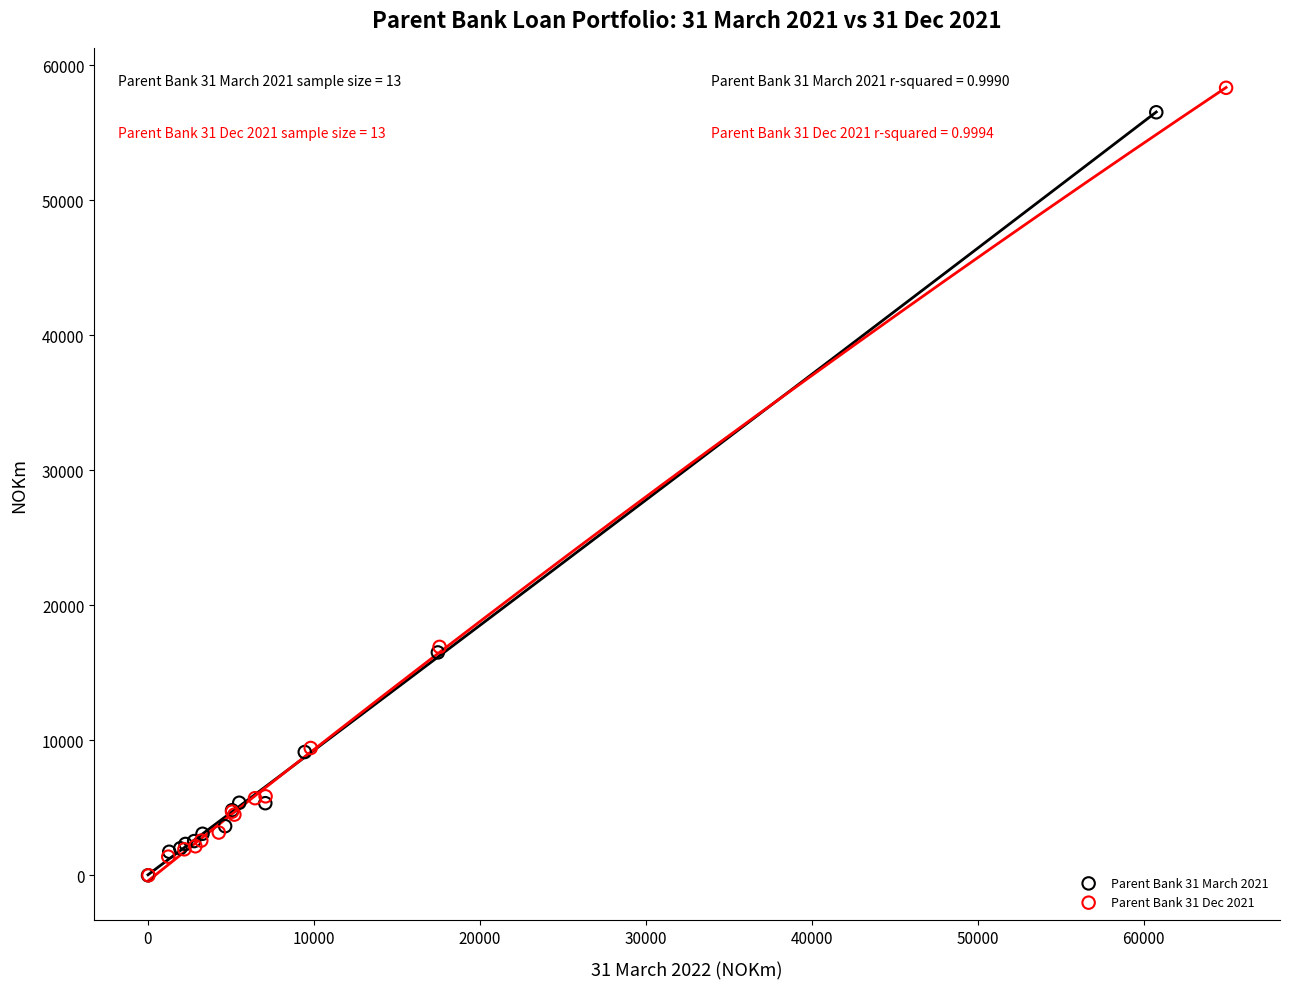

Which series has the widest spread of Y values?

Parent Bank 31 Dec 2021